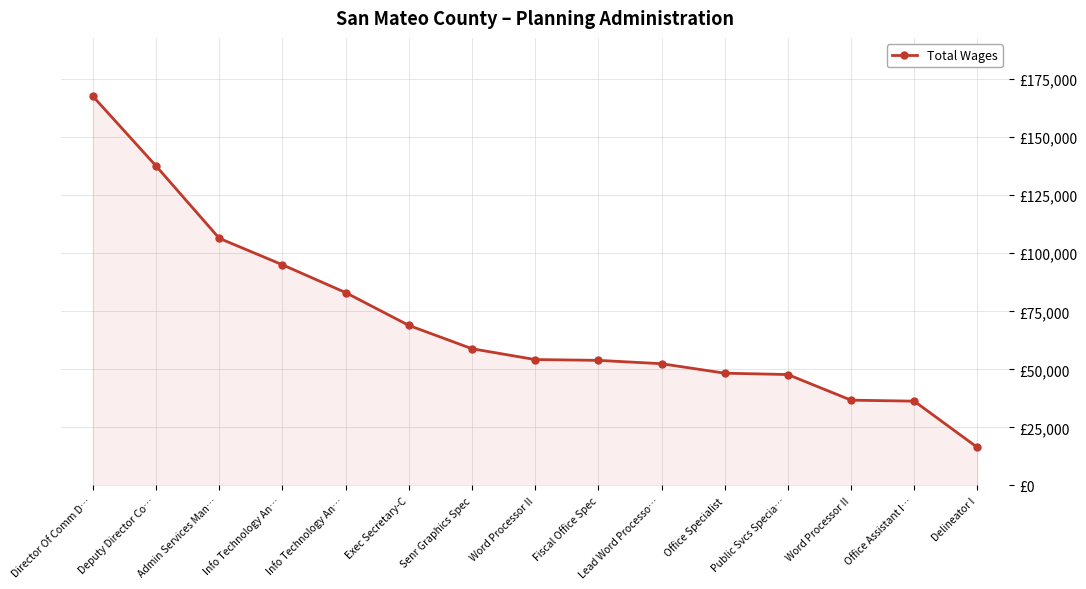

Does the chart have visible grid lines?

Yes